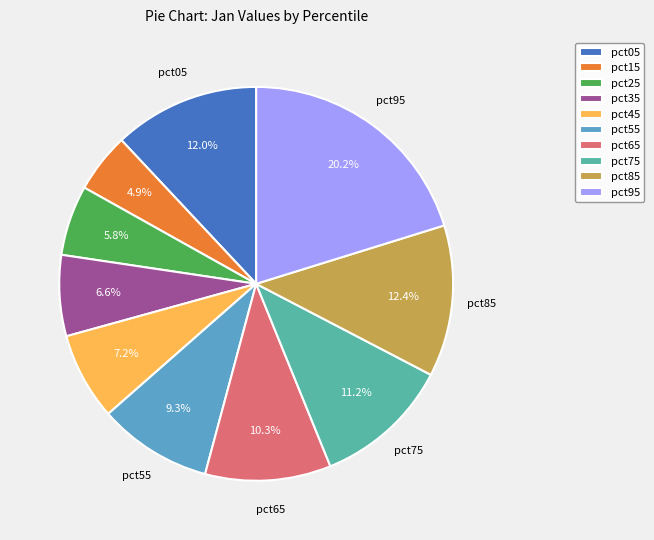

Between pct05 and pct55, which is larger?

pct05